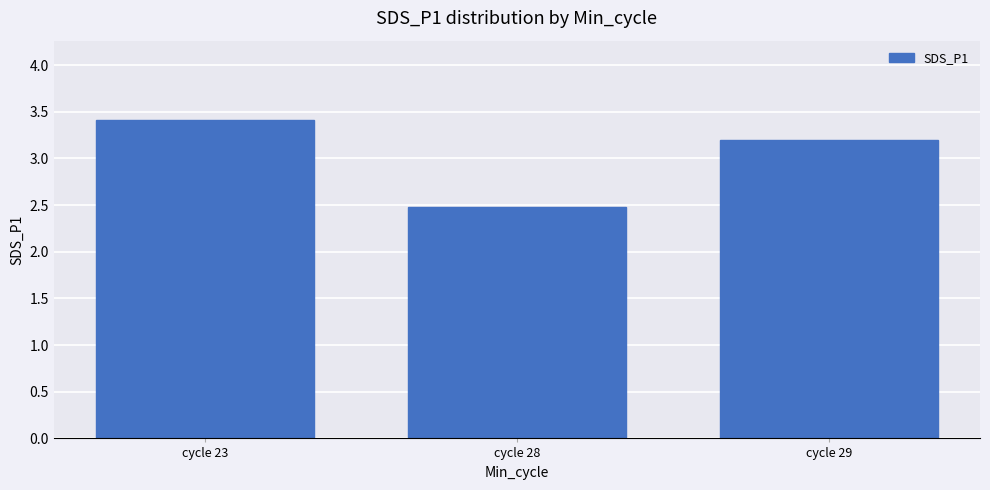

Where does the data first go above 3?

cycle 23